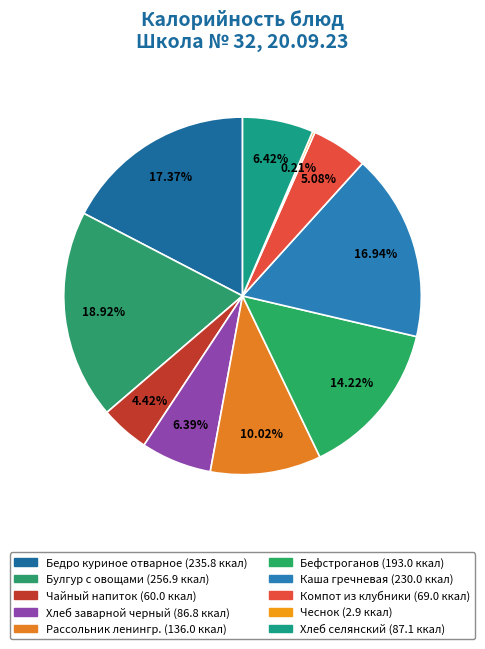

To the nearest percent, what is the difference between the Хлеб заварной черный and Бедро куриное отварное slice percentages?

11%